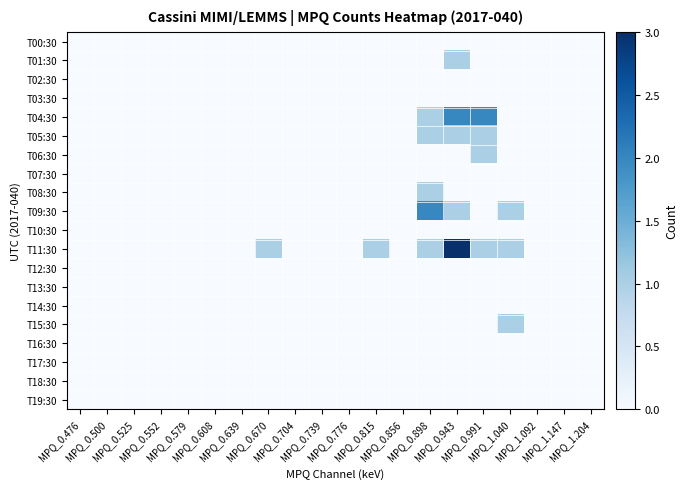

Between MPQ_0.898 and MPQ_0.704, which is larger?

MPQ_0.898